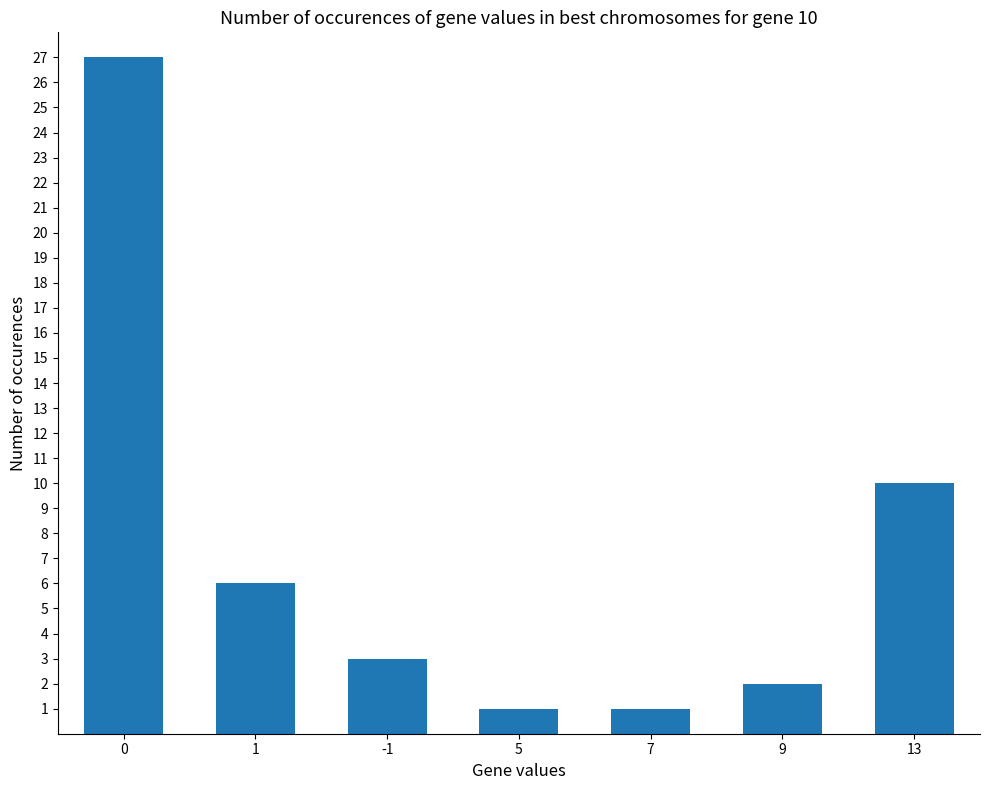

Reading left to right, transcribe all the data shown in this chart.

27	6	3	1	1	2	10